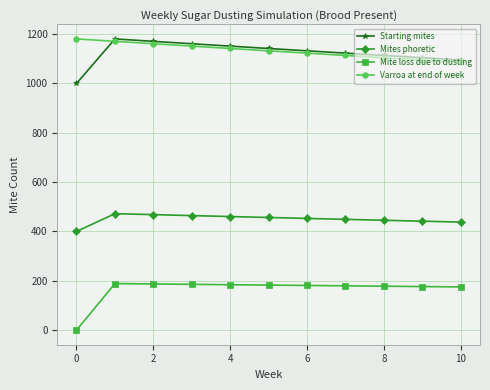

True or false: Varroa at end of week and Mite loss due to dusting intersect in this chart.

False